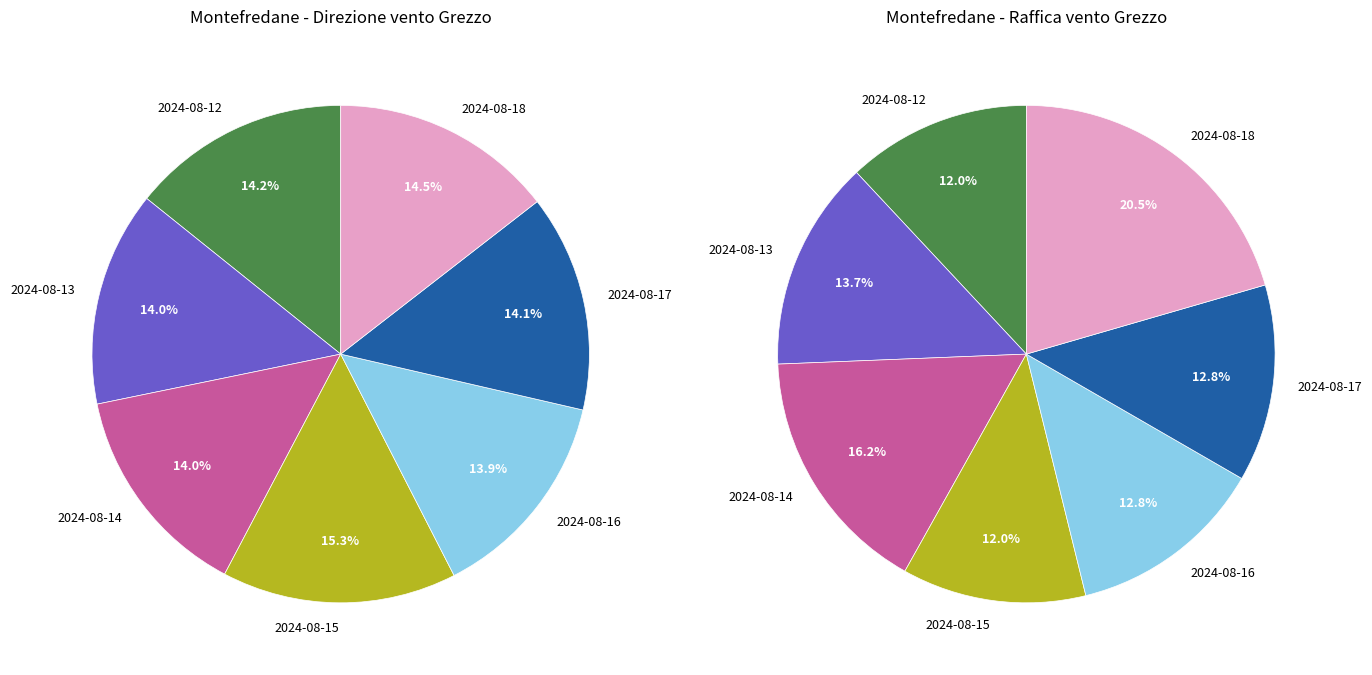

What percentage is the 2024-08-18 slice, to the nearest percent?

14%